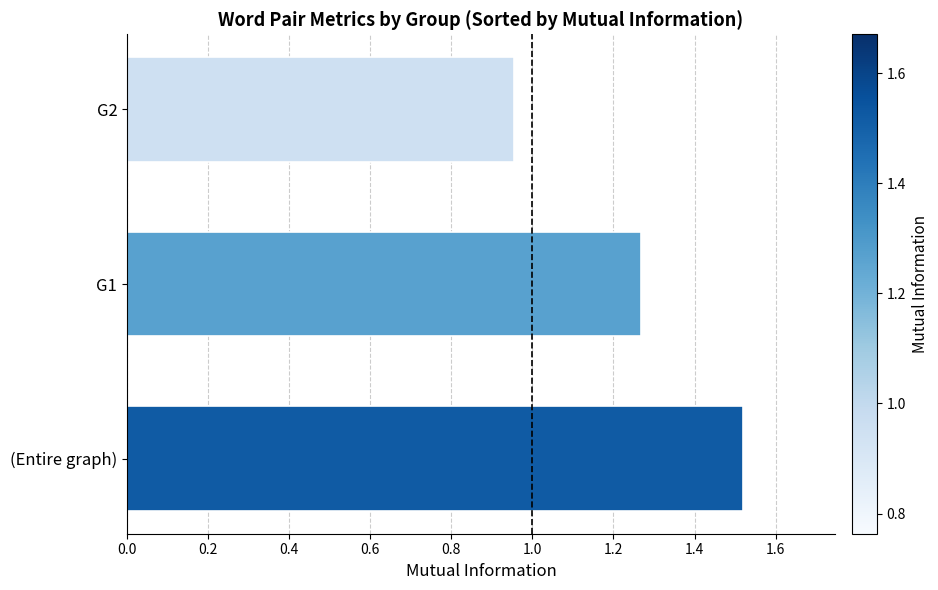

The chart shows a value of 0.9 at G1. True or false?

False